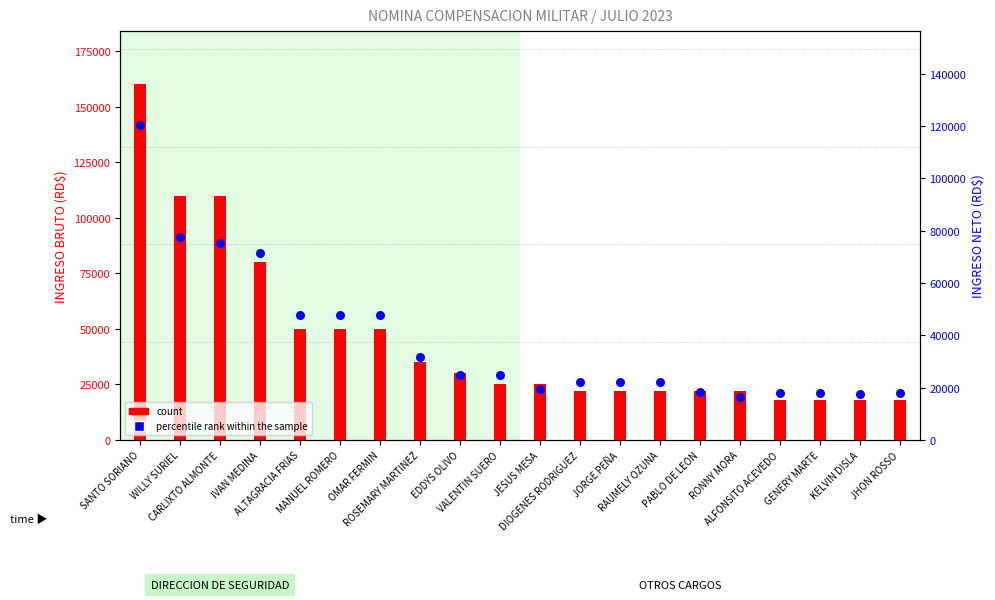

At which category is the sum across all series the highest?

SANTO SORIANO